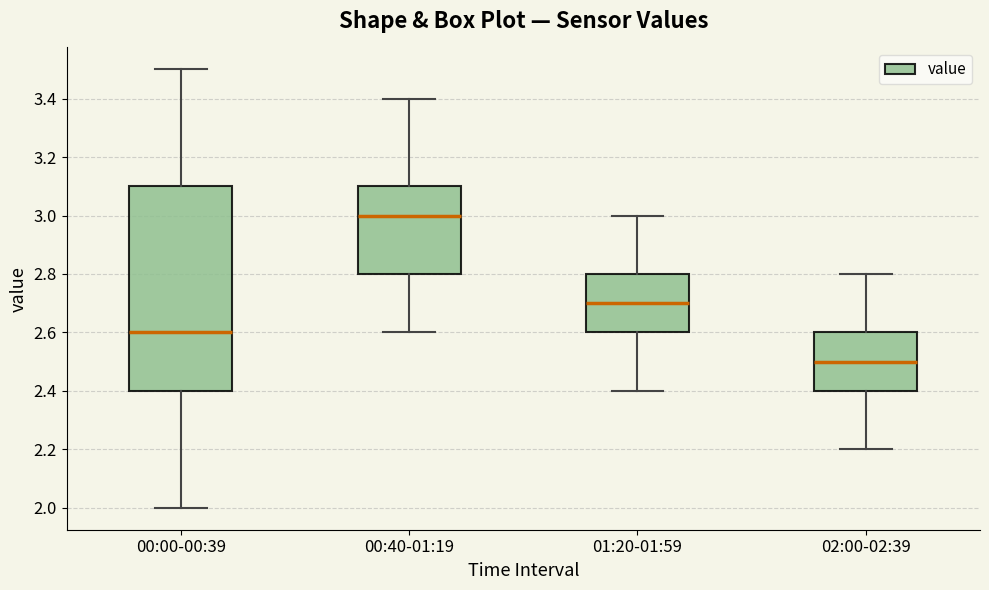

Reading left to right, transcribe this box plot: for each box, give where its median line is, the range the box spans, and where its two whiskers end, as read against the y-axis. The values are not printed on the chart, so give them approximately, as read against the axis.

00:00-00:39: median 2.6, box 2.4 to 3.1, whiskers 2.0 to 3.5
00:40-01:19: median 3.0, box 2.8 to 3.1, whiskers 2.6 to 3.4
01:20-01:59: median 2.7, box 2.6 to 2.8, whiskers 2.4 to 3.0
02:00-02:39: median 2.5, box 2.4 to 2.6, whiskers 2.2 to 2.8